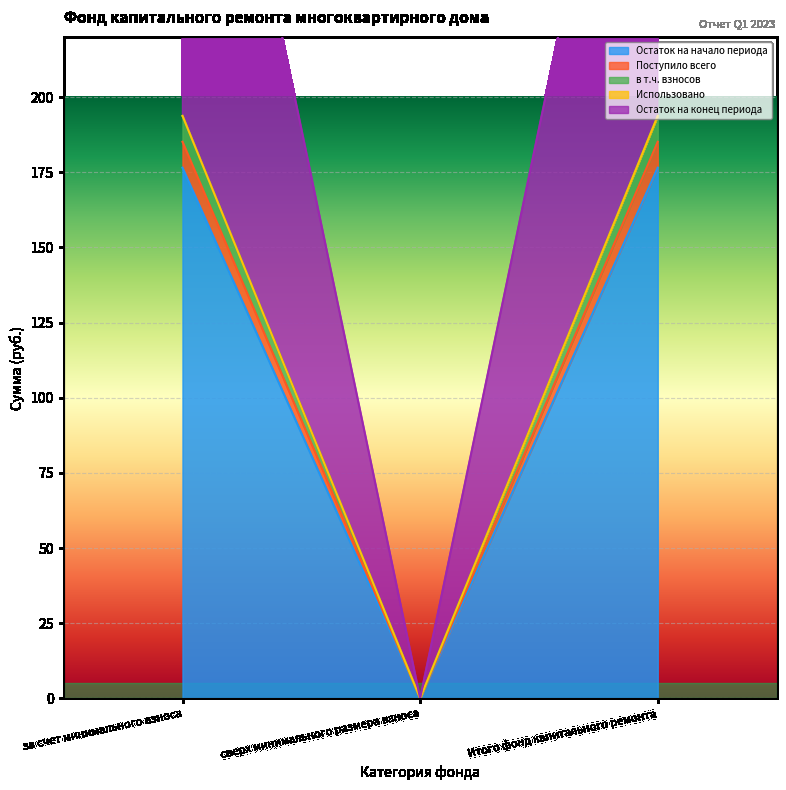

What is the difference between the maximum and minimum values in the Поступило всего series?

185.1